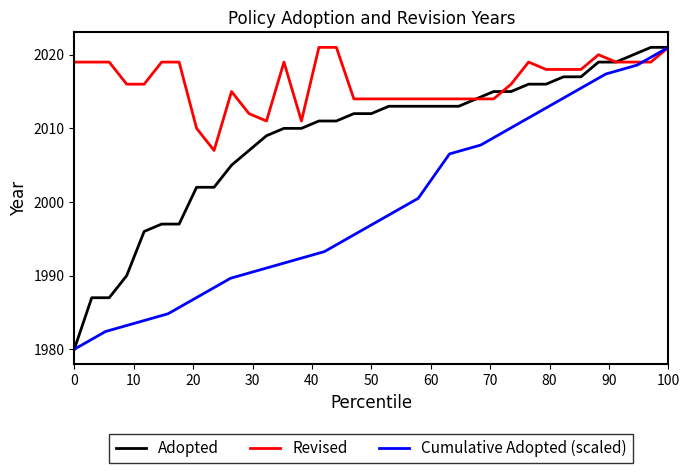

What is the maximum value for Adopted?

2021